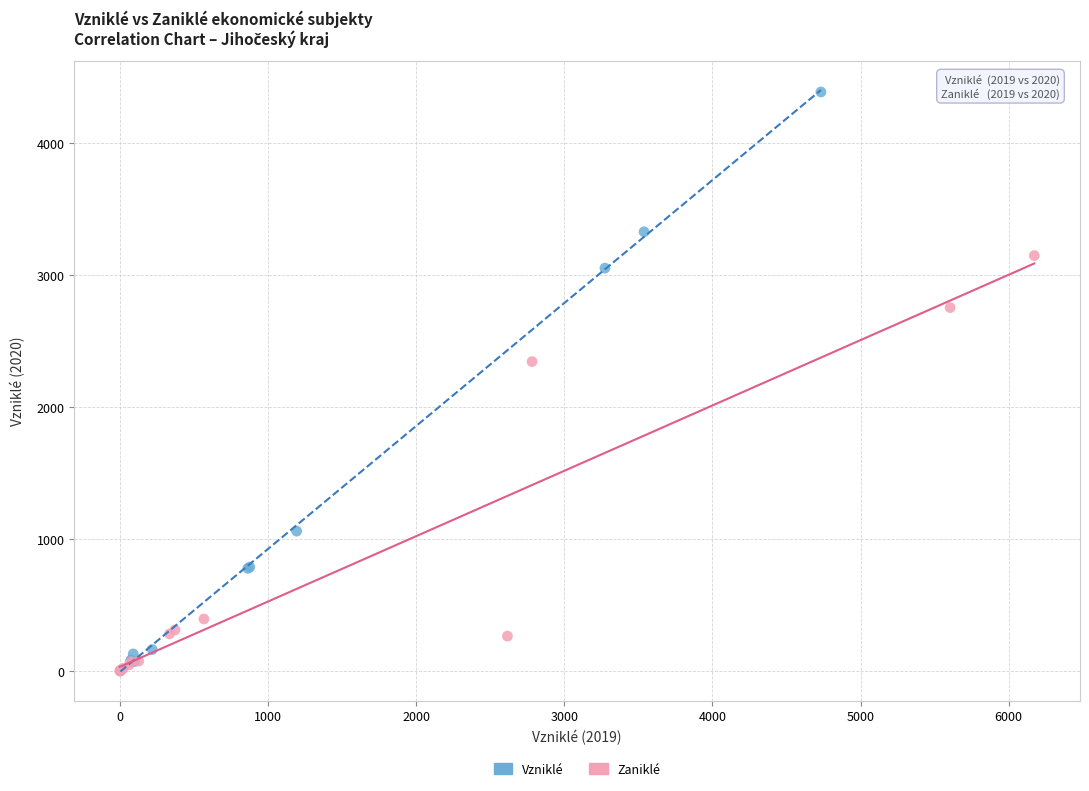

Which series has the largest Y range (max minus min)?

Vzniklé